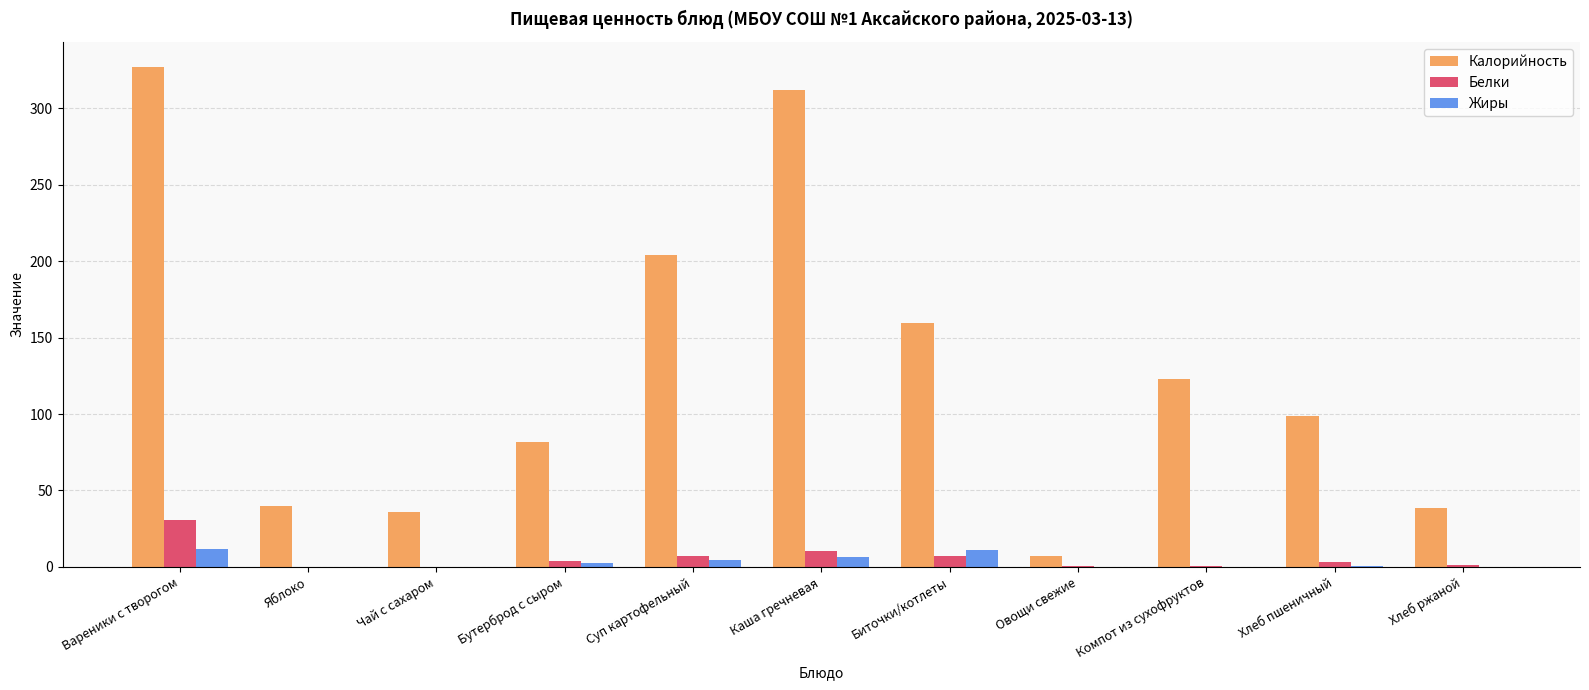

Between Бутерброд с сыром and Хлеб ржаной, which series saw the biggest shift?

Калорийность